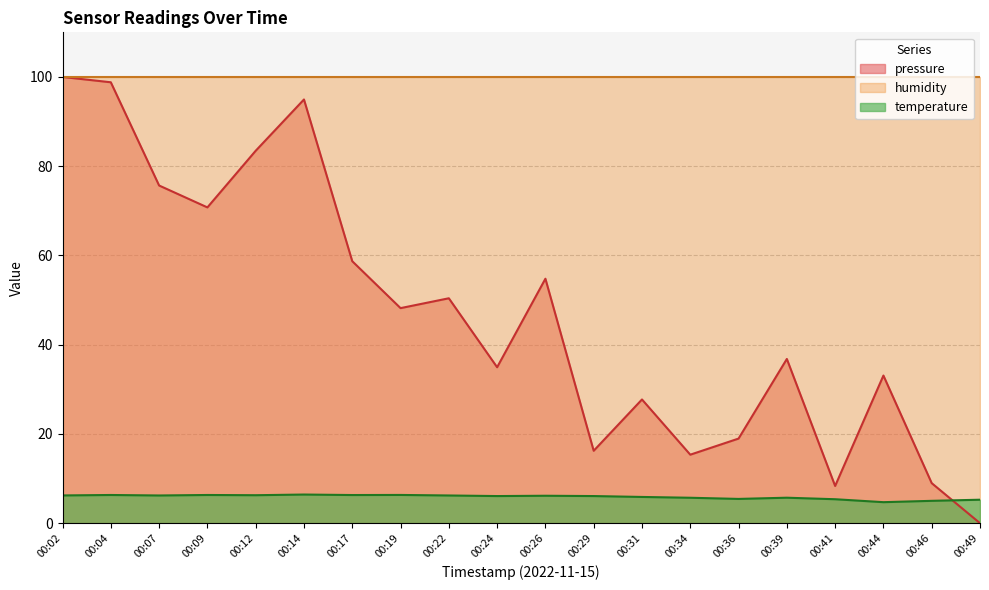

At which label does temperature reach its peak?

00:14